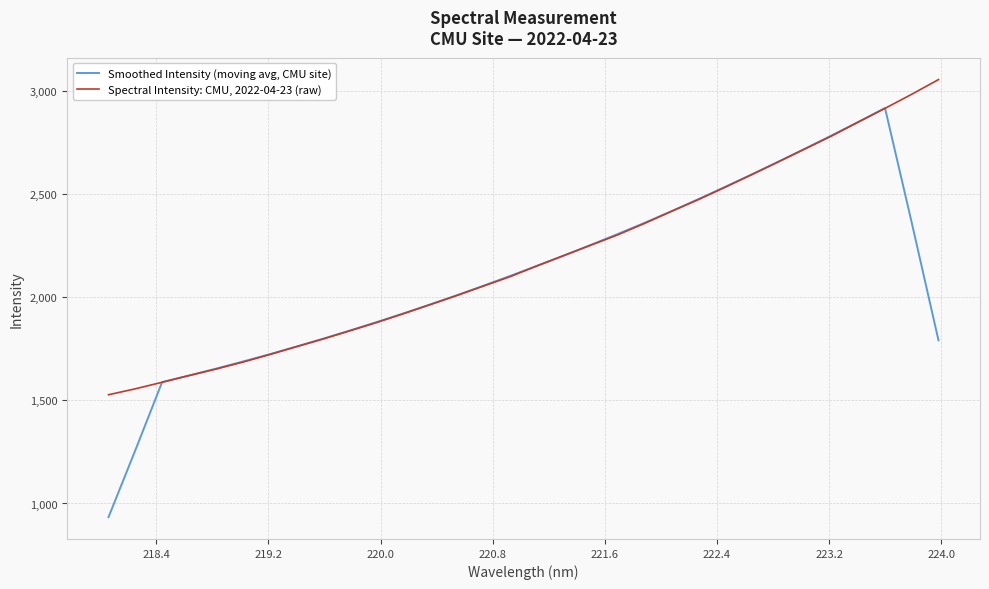

Rank the series by their average value, from highest to lowest.

Spectral Intensity: CMU, 2022-04-23 (raw), Smoothed Intensity (moving avg, CMU site)